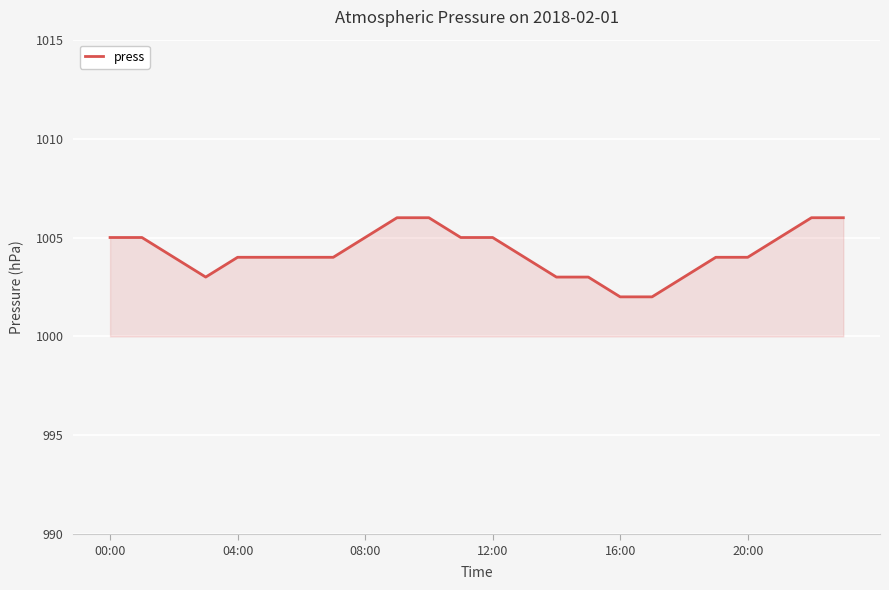

What is the difference between the maximum and minimum values?

4